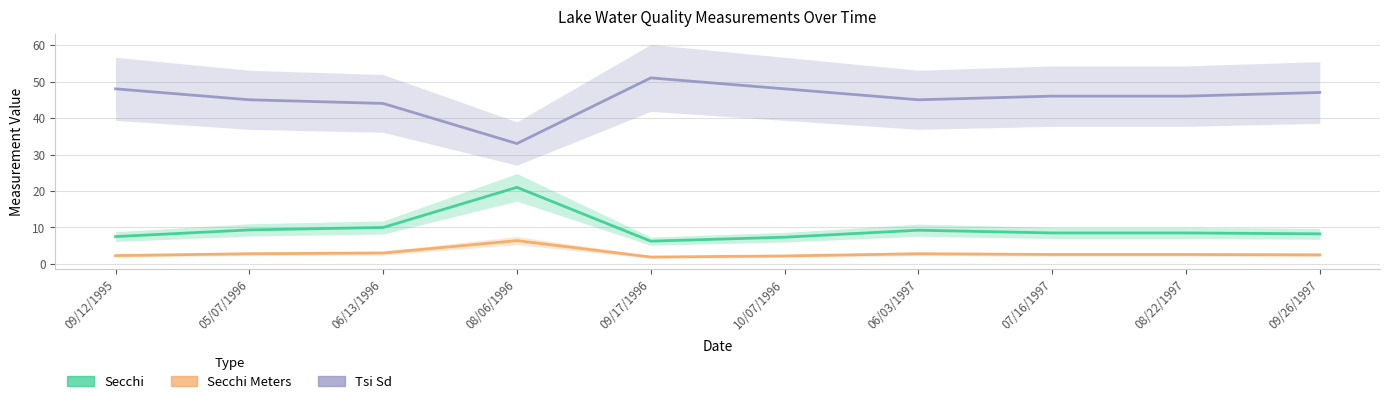

How many data points in Secchi Meters (line) are less than 2?

1